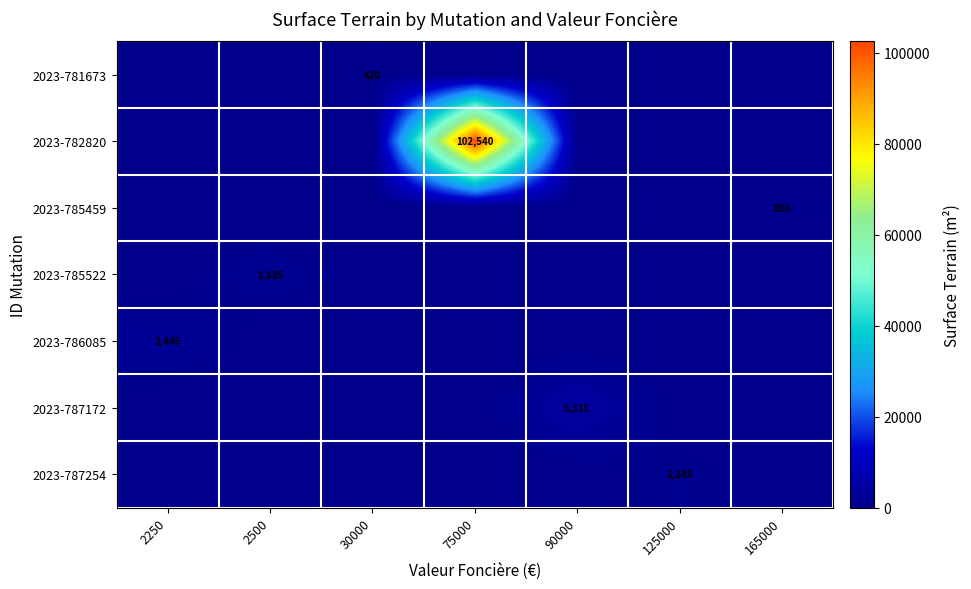

Is it true that 2023-781673 equals 89 at 30000?

False